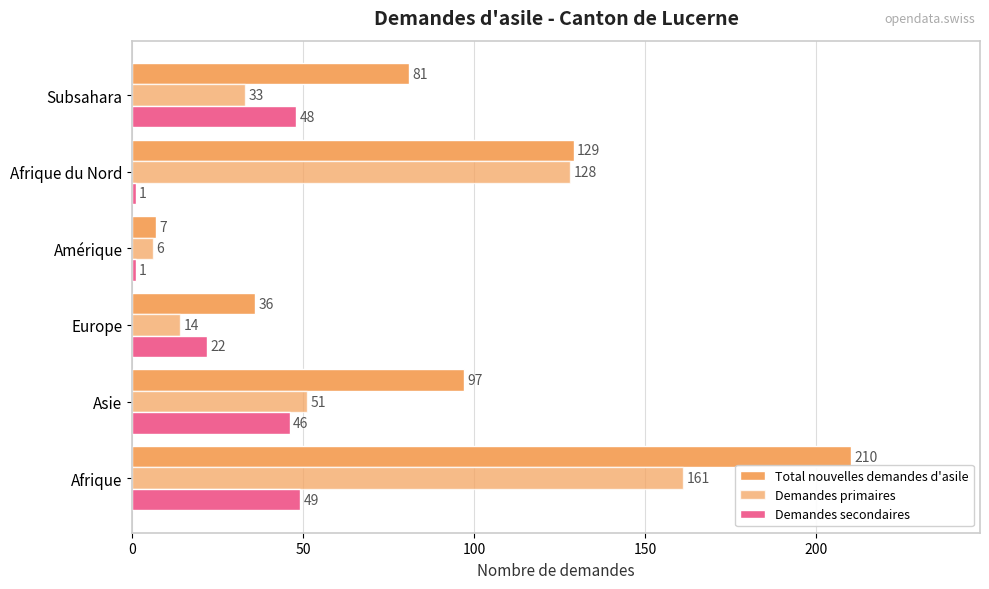

How many distinct data groups are displayed?

3